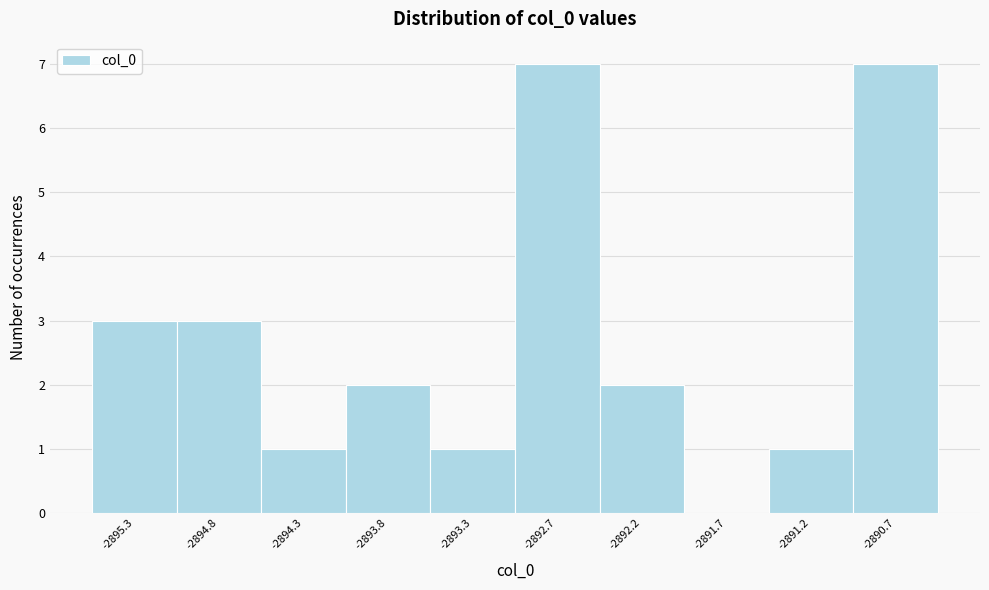

Reading left to right, list every bar in this chart as the range it spans on the x-axis followed by its height. Neither the bar edges nor the heights are printed on the chart, so give them approximately, as read against the axes.

-2895.6 to -2895.1: 3
-2895.1 to -2894.5: 3
-2894.5 to -2894.0: 1
-2894.0 to -2893.5: 2
-2893.5 to -2893.0: 1
-2893.0 to -2892.5: 7
-2892.5 to -2892.0: 2
-2892.0 to -2891.5: 0
-2891.5 to -2891.0: 1
-2891.0 to -2890.4: 7